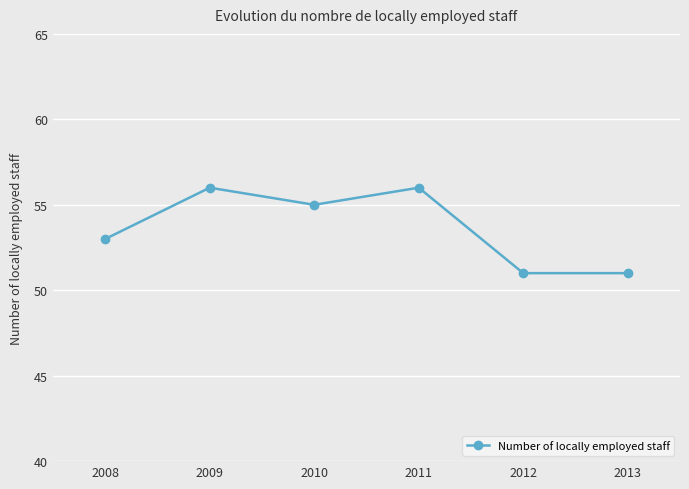

Reading right to left, what are all the values shown in this chart?

2013=51	2012=51	2011=56	2010=55	2009=56	2008=53